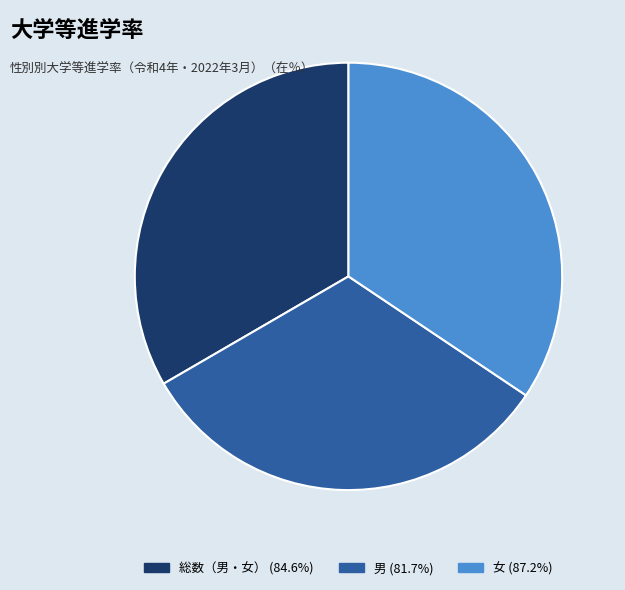

Between 総数（男・女） and 男, which is larger?

総数（男・女）